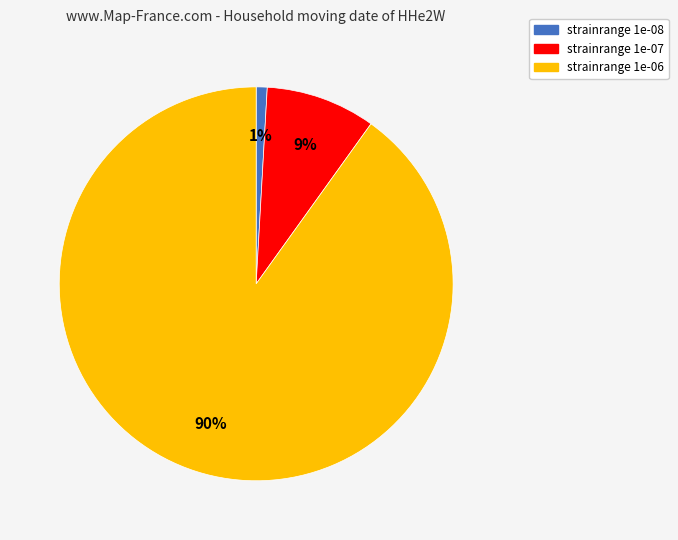

Do strainrange 1e-08 and strainrange 1e-06 together represent more than half of the pie?

Yes